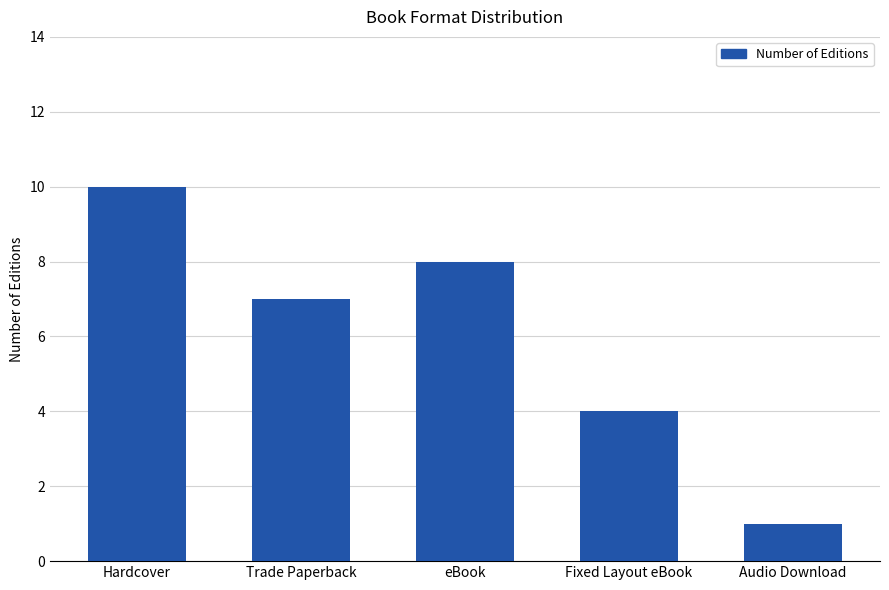

What is the sum of the values at Audio Download and Fixed Layout eBook?

5